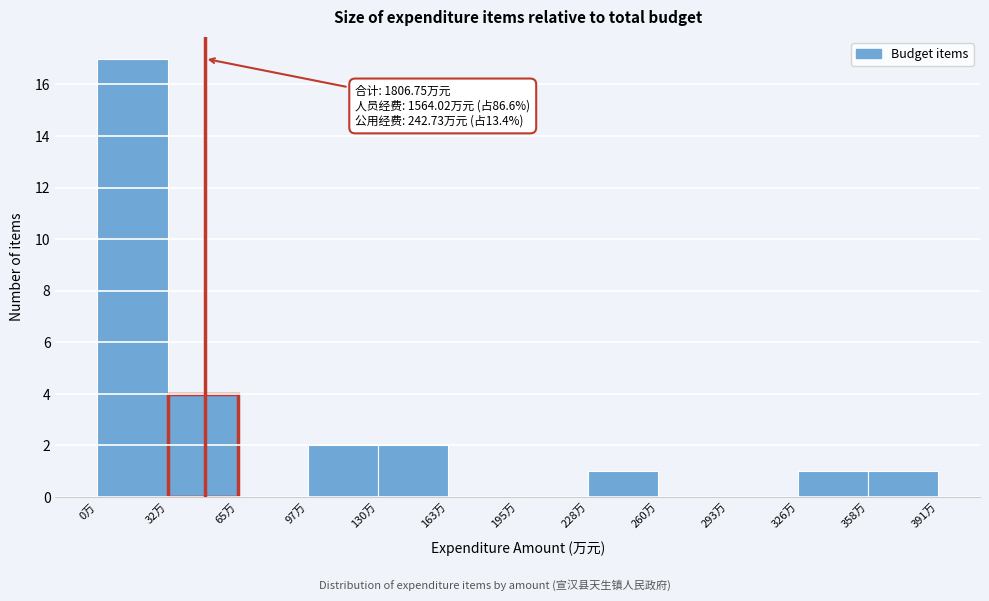

Which range on the x-axis has the tallest bar?

0 to 35